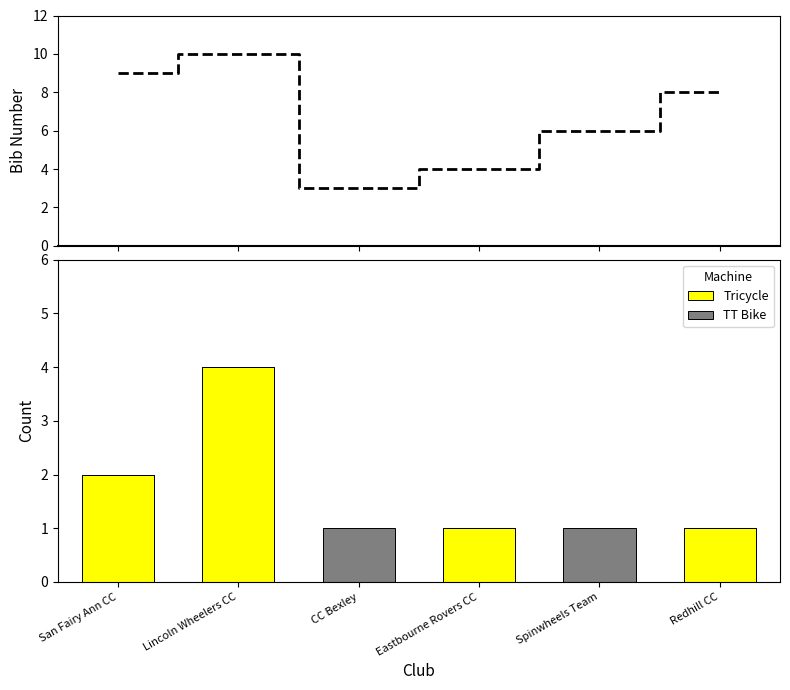

What are all the series names shown in the legend?

Tricycle, TT Bike